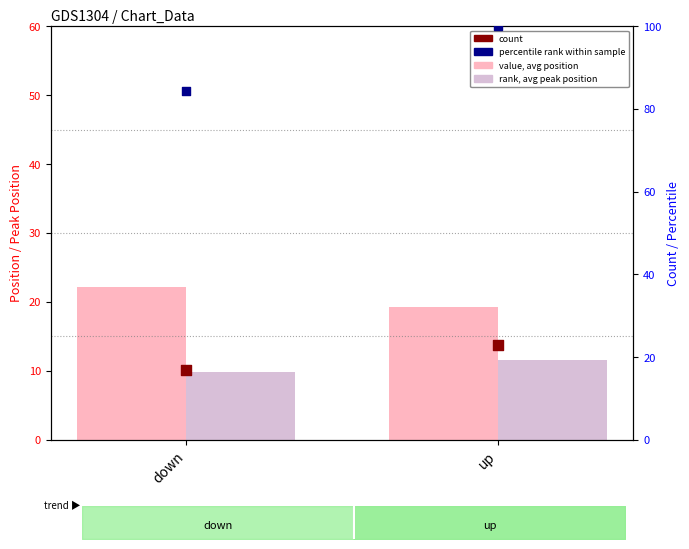

Which series reaches the maximum Y coordinate?

percentile rank within sample